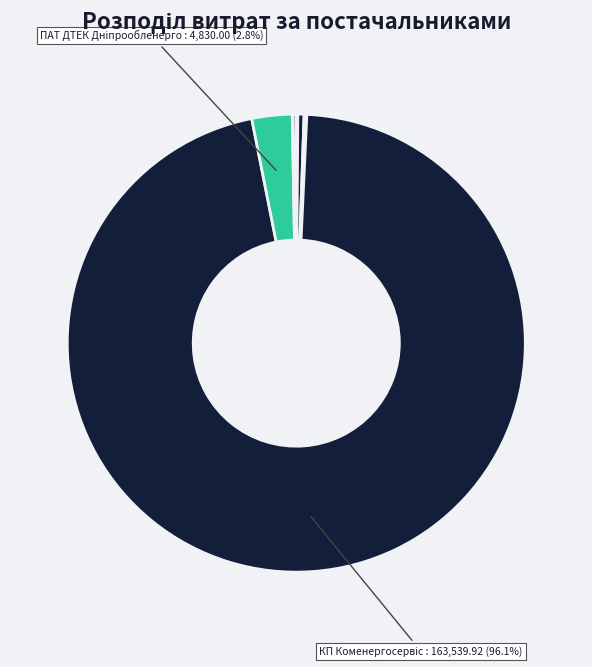

To the nearest percent, what is the average slice percentage?

14%